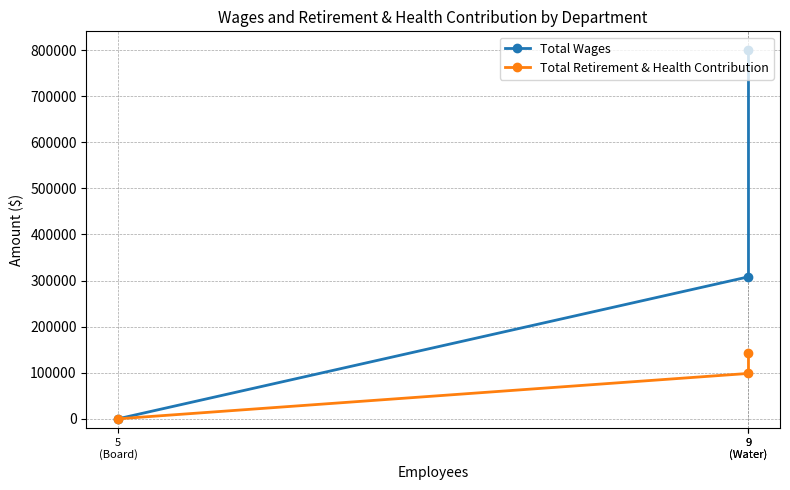

At which category does the chart reach its peak across all series?

9
(Water)